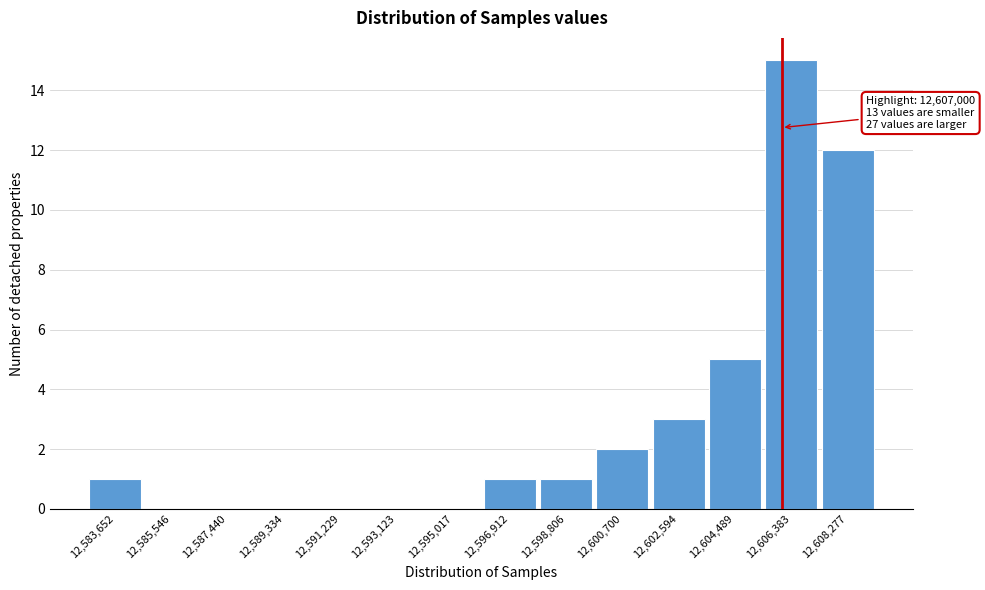

Reading right to left, list all the values displayed in this chart.

12,608,277=12	12,606,383=15	12,604,489=5	12,602,594=3	12,600,700=2	12,598,806=1	12,596,912=1	12,595,017=0	12,593,123=0	12,591,229=0	12,589,334=0	12,587,440=0	12,585,546=0	12,583,652=1